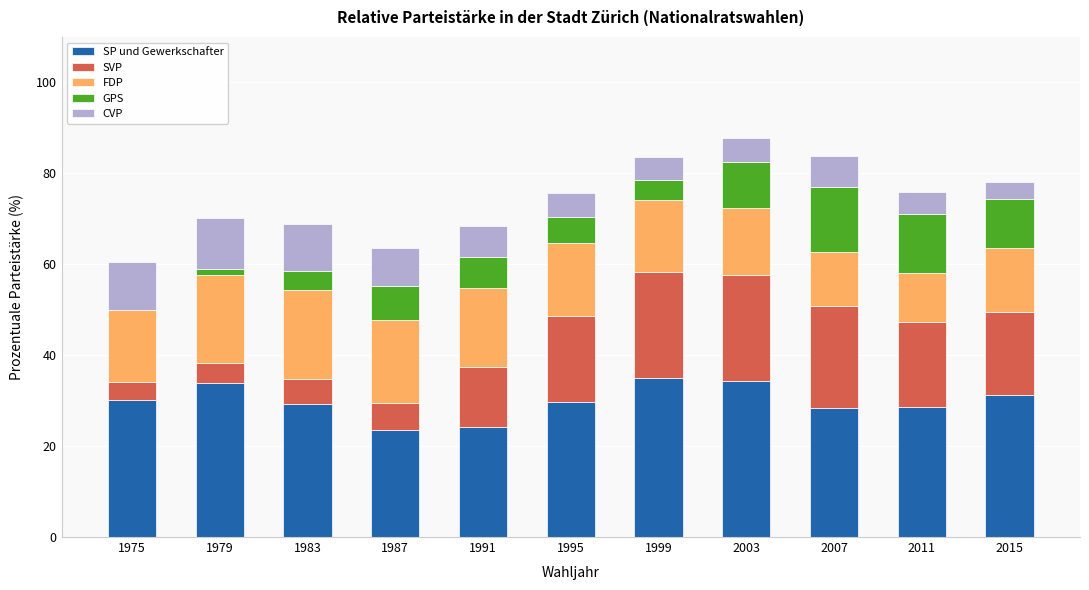

True or false: SP und Gewerkschafter has a value of 14.0 at 1983.

False